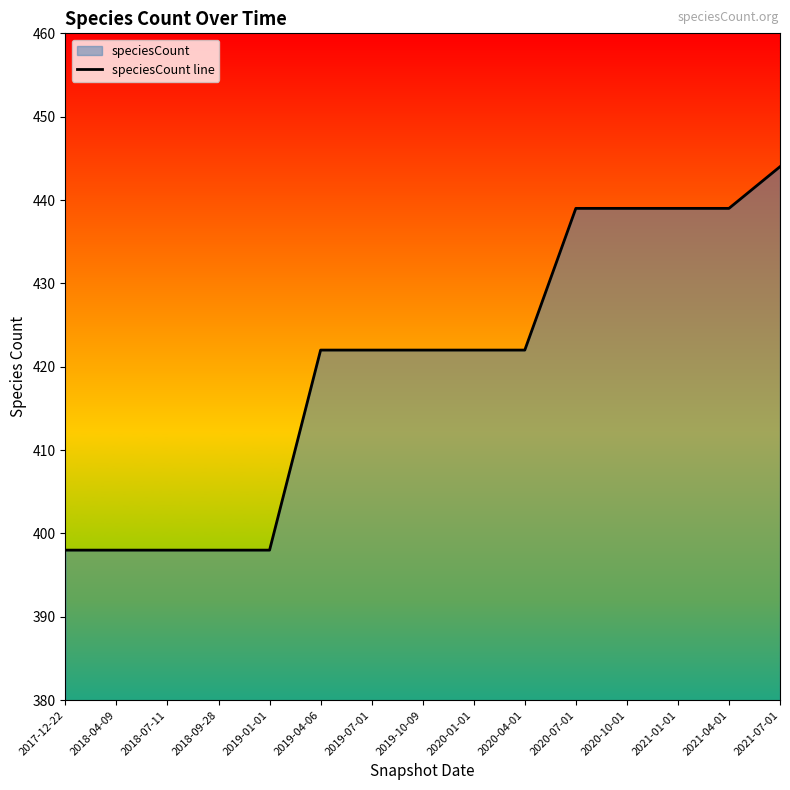

How many data points are less than 422?

5